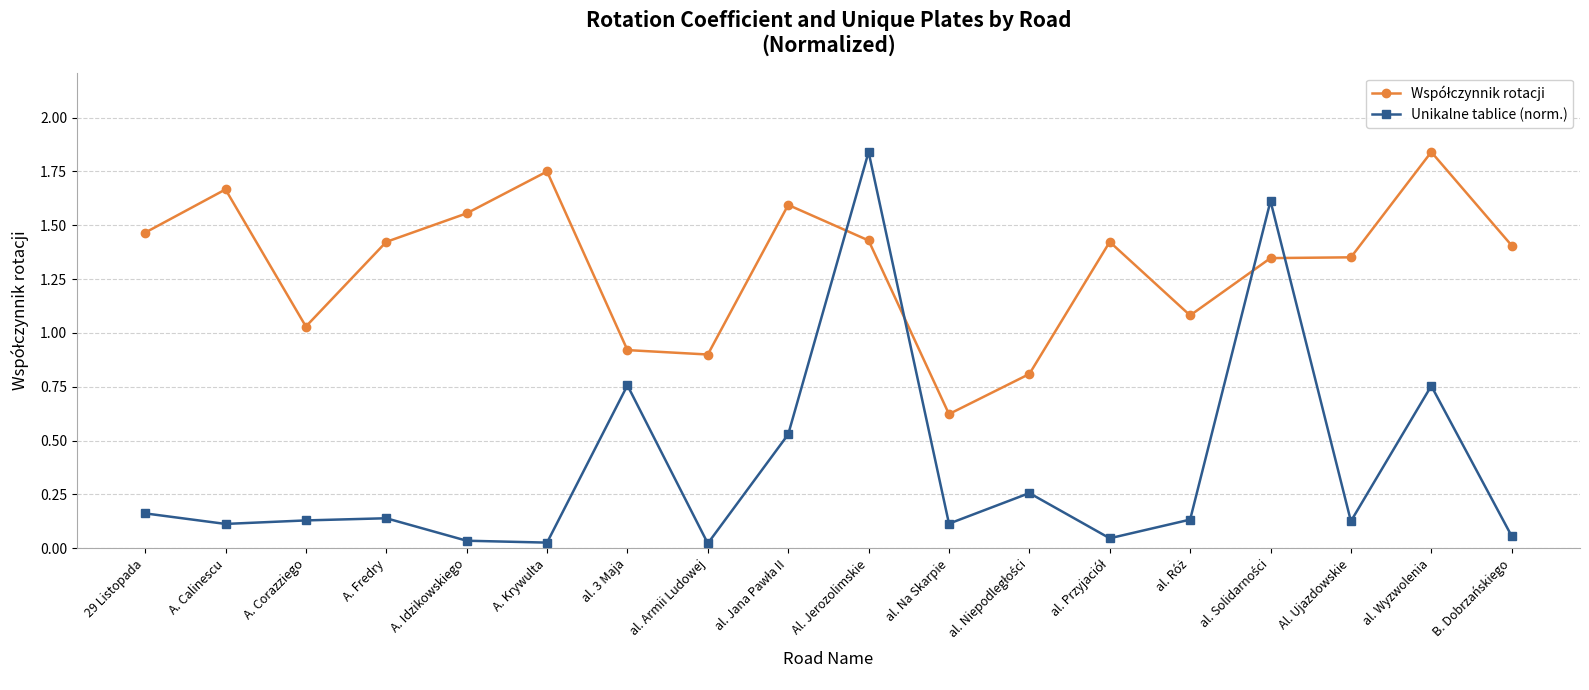

What position from the left is al. Wyzwolenia?

17